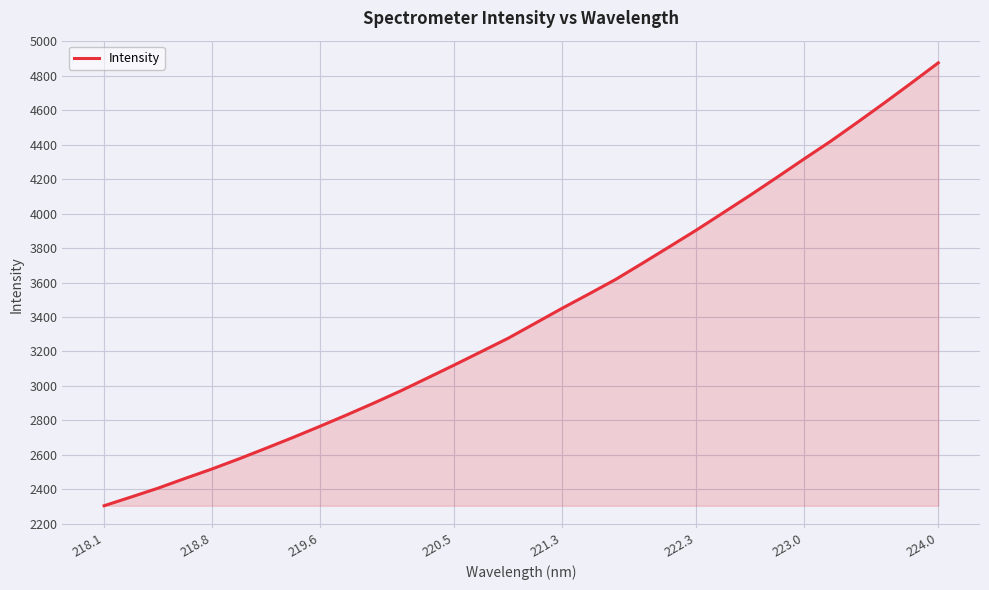

What is the smallest value displayed?

2304.1